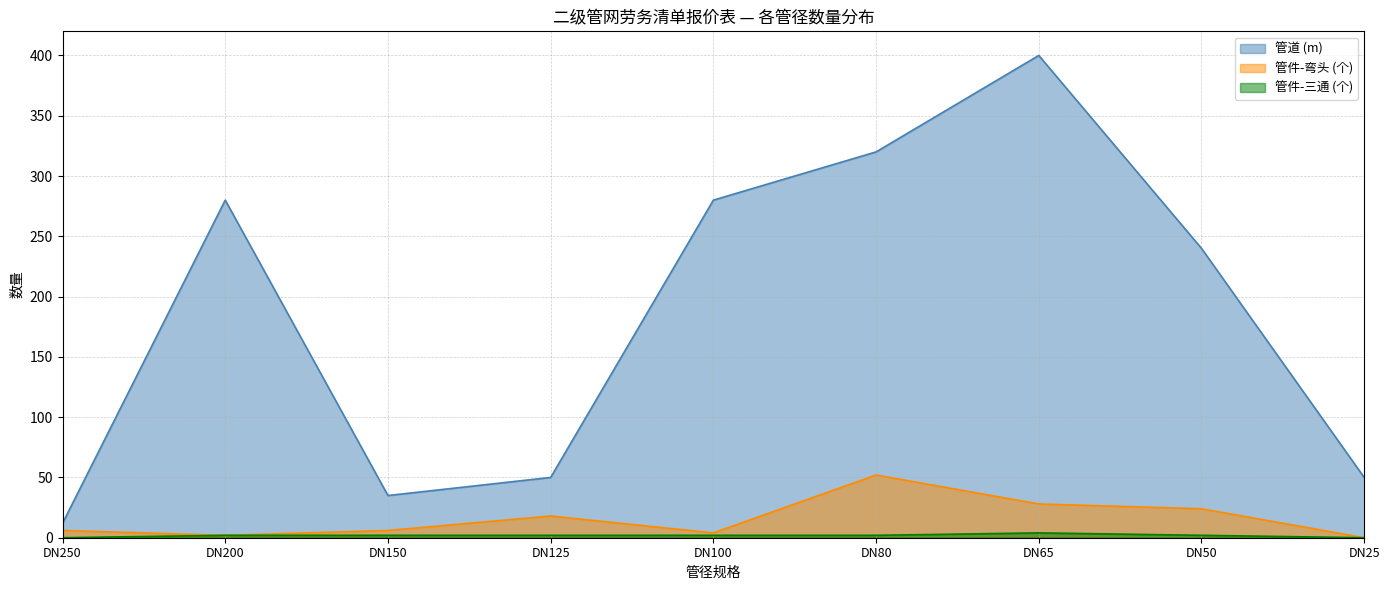

What is the sum of the 管件-弯头 (个) values at DN80 and DN125?

70